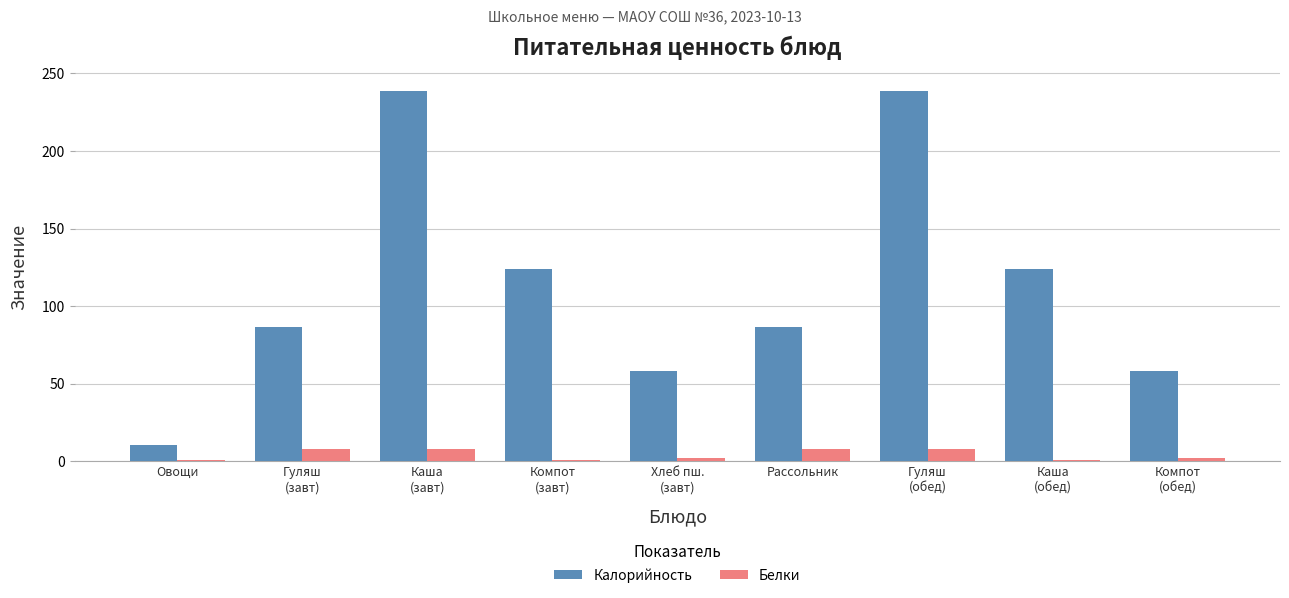

What is the sum of all Калорийность values?

1025.9